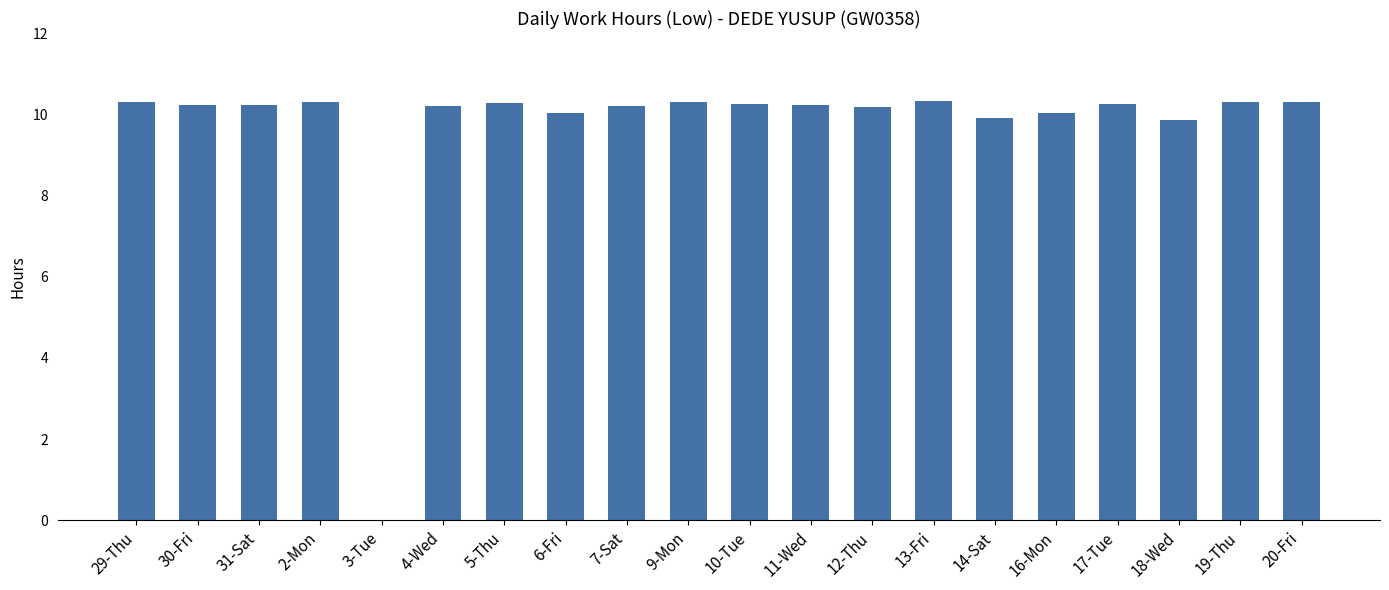

Is it true that the value at 11-Wed is 16.4?

False